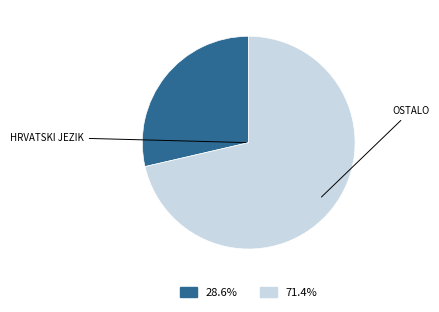

Is there any slice that represents more than half of the pie?

Yes